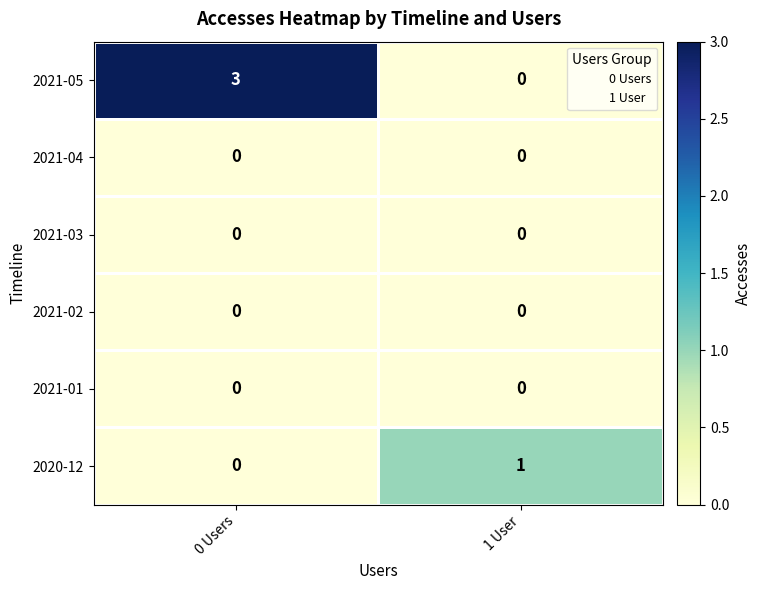

Which series has the largest total across all categories?

2021-05